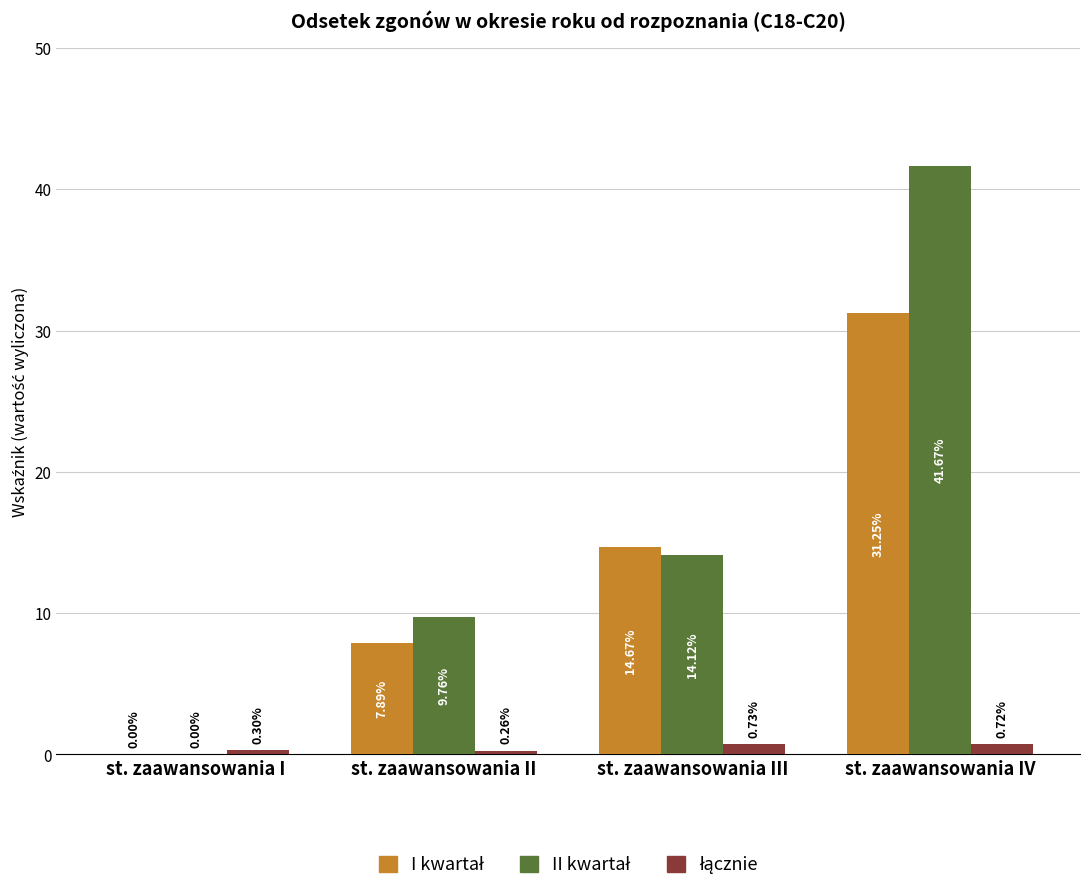

At which category is the sum across all series the highest?

st. zaawansowania IV